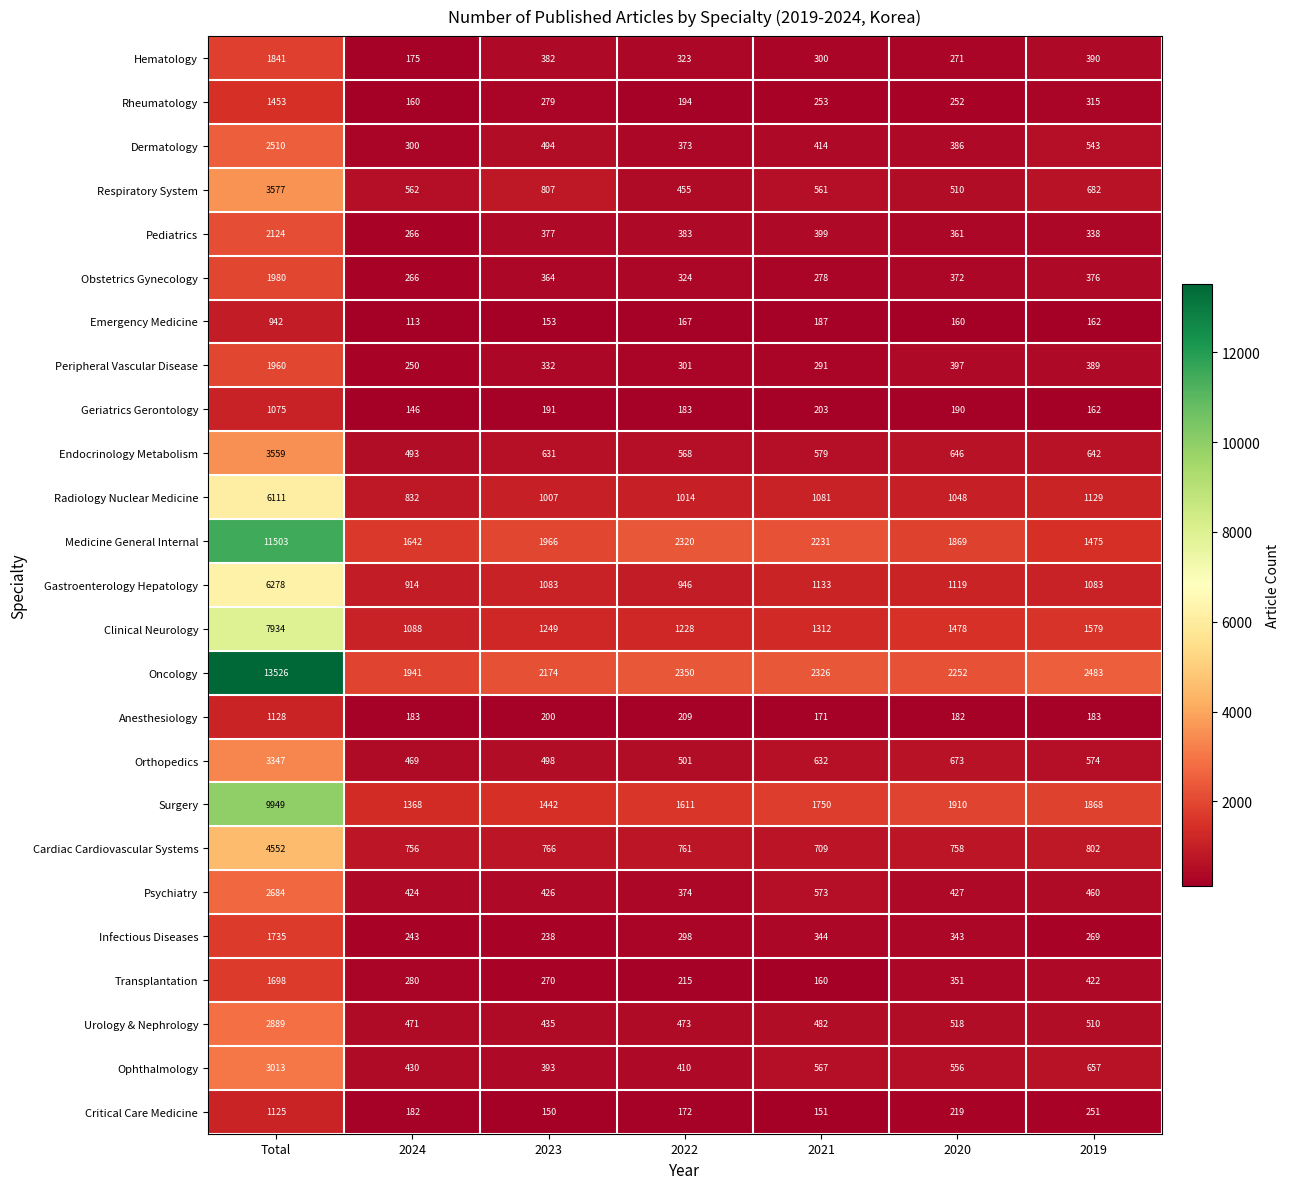

What is the maximum value shown in the chart?

13526